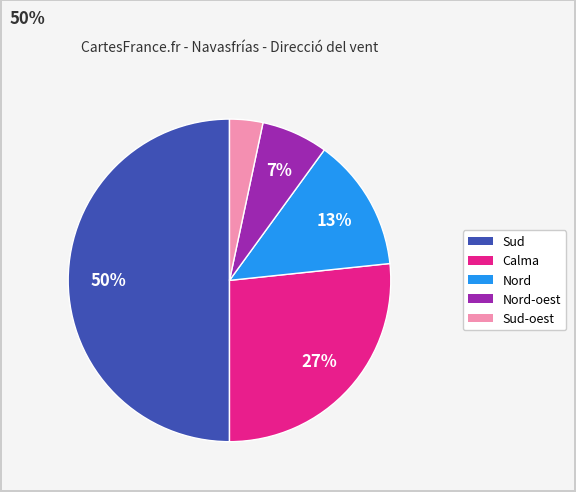

To the nearest percent, what is the difference between the largest and smallest slice percentages?

47%